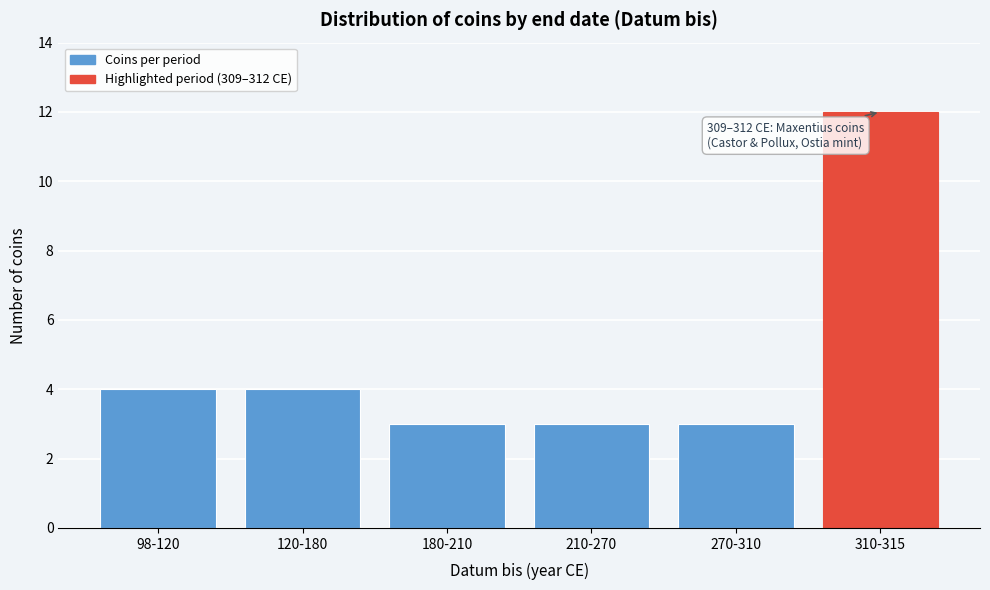

Reading left to right, list all the values displayed in this chart.

98-120=4	120-180=4	180-210=3	210-270=3	270-310=3	310-315=12